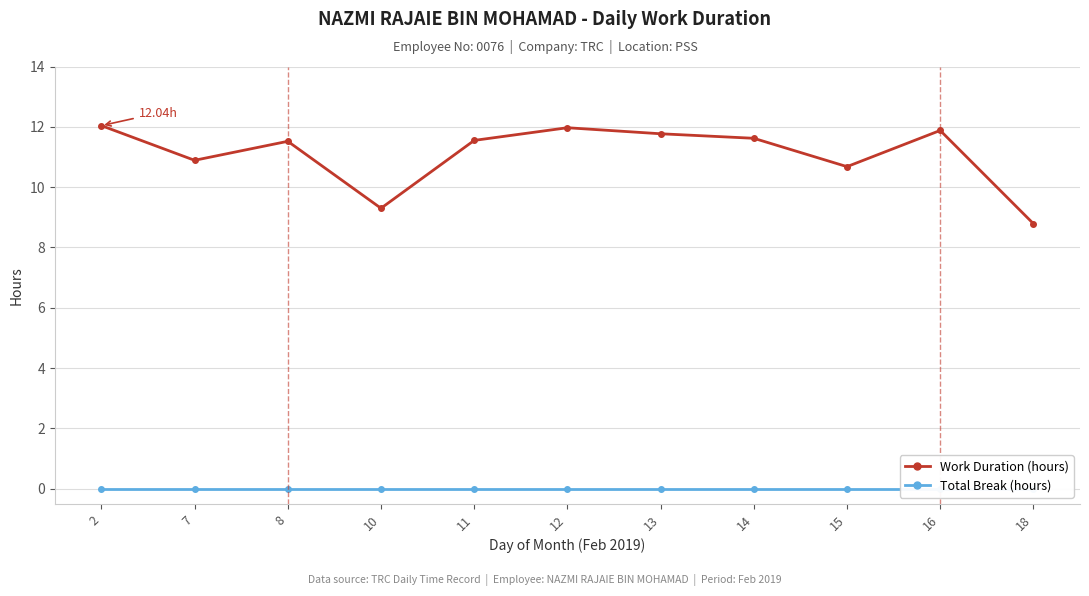

What is the spread (max minus min) of values at 13?

11.8